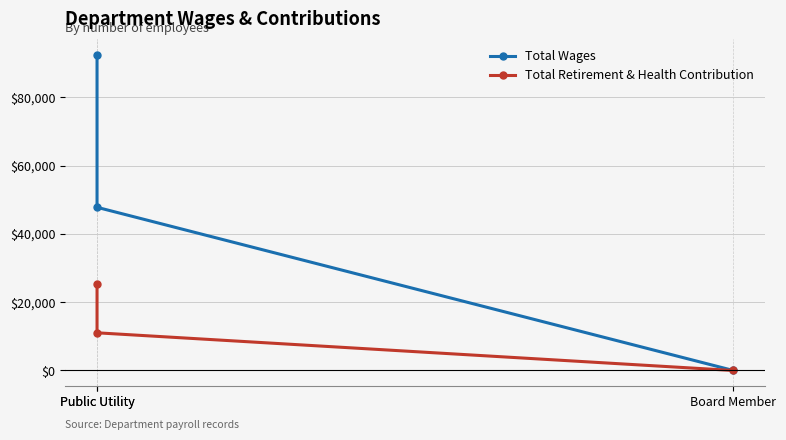

The Total Wages series shows 0 at Board Member. True or false?

True